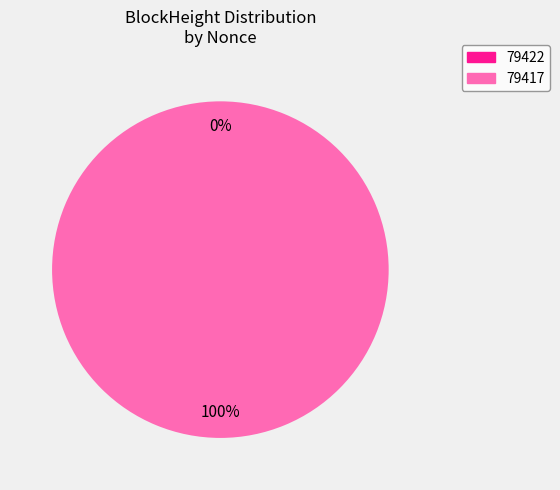

What percentage do 79417 and 79422 together represent?

100.0%